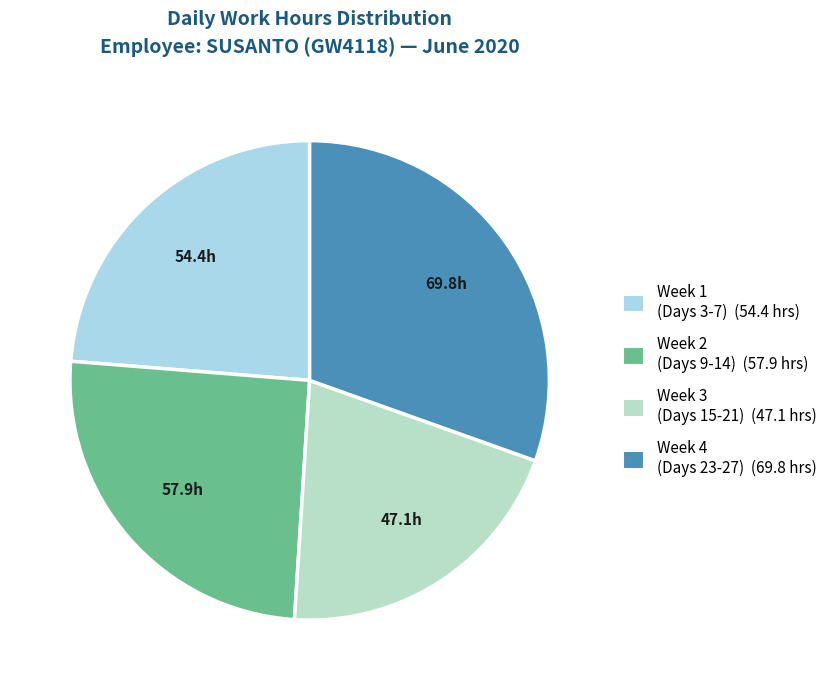

Count the number of slices in the pie.

4